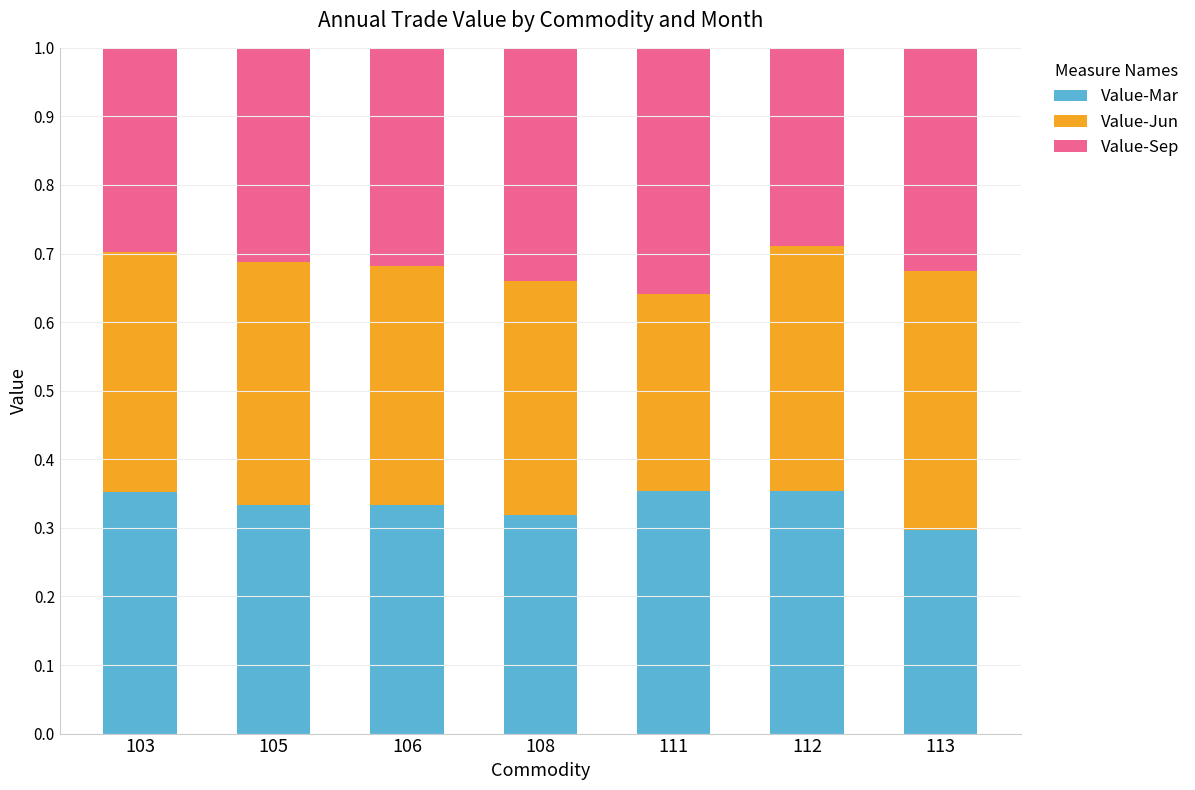

At which label does Value-Mar reach its minimum?

113